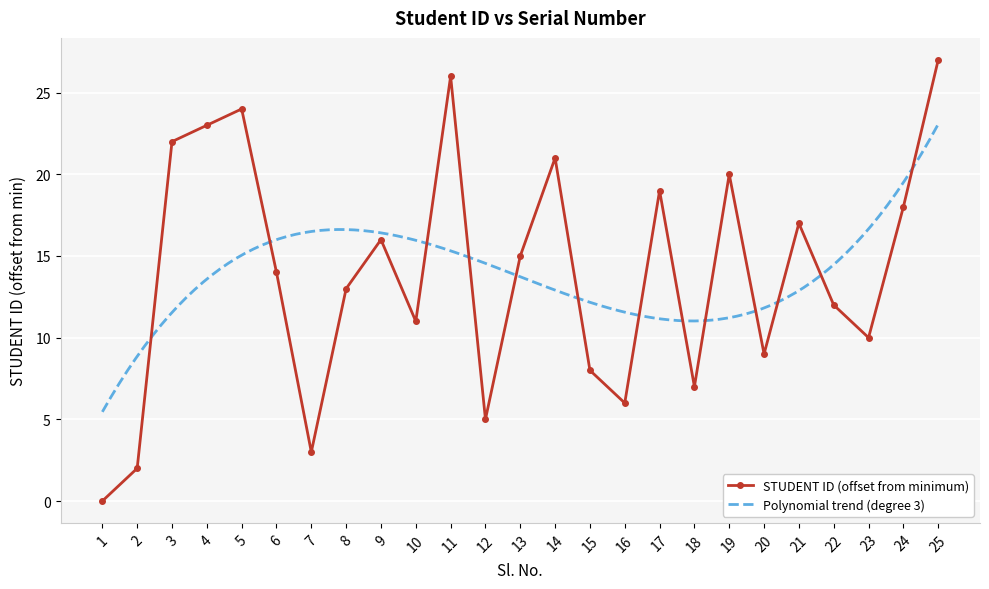

What is the value of the 5th point from the left?

24